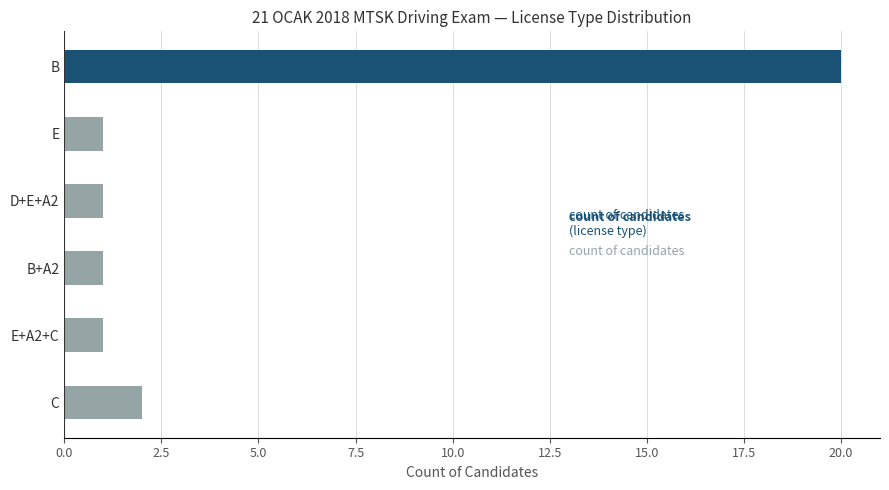

Count the number of categories in the chart.

6